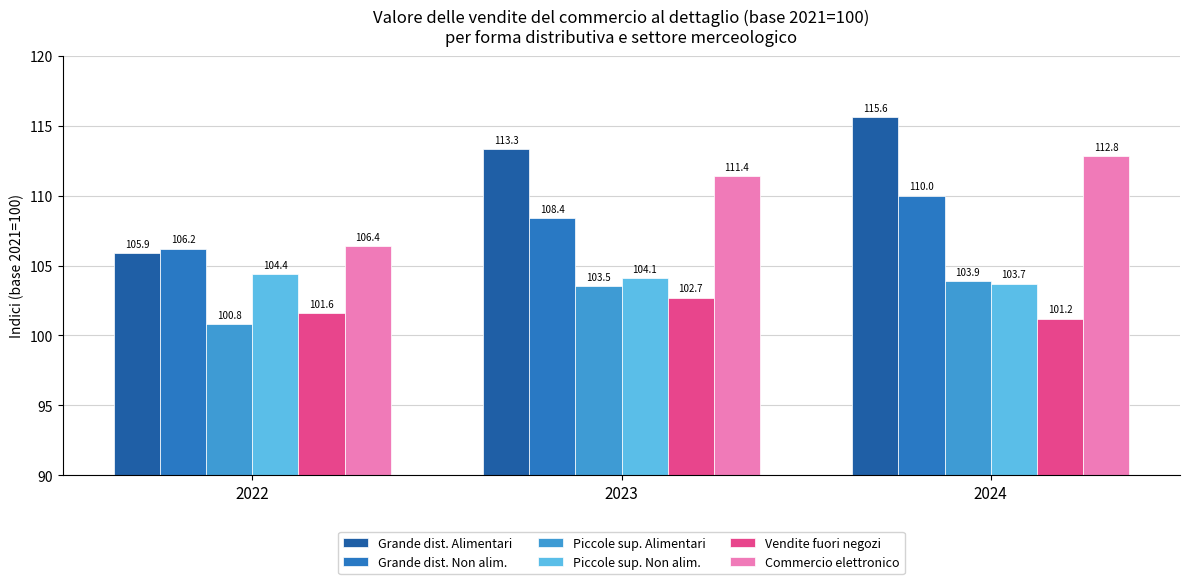

Rank the categories by Commercio elettronico value from highest to lowest.

2024, 2023, 2022